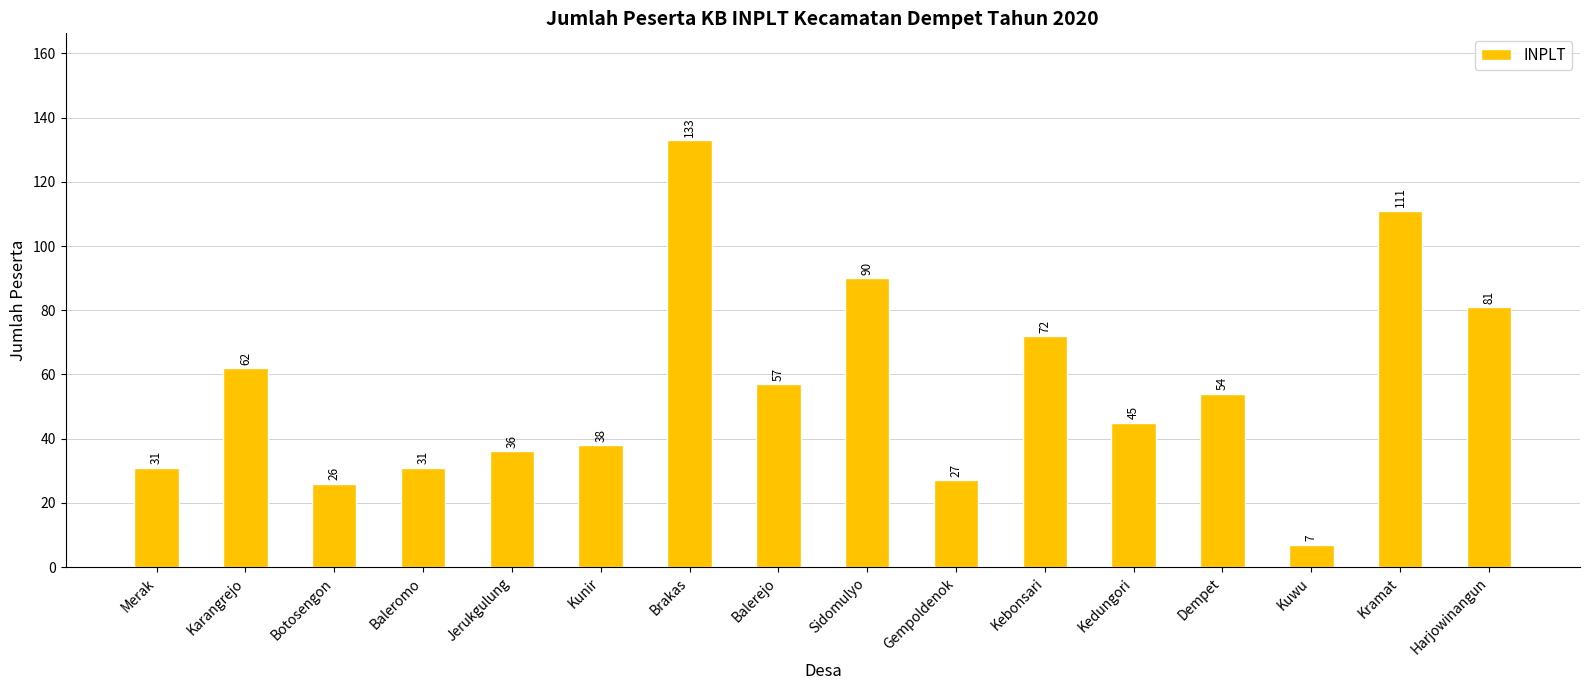

How many bars are there in total?

16